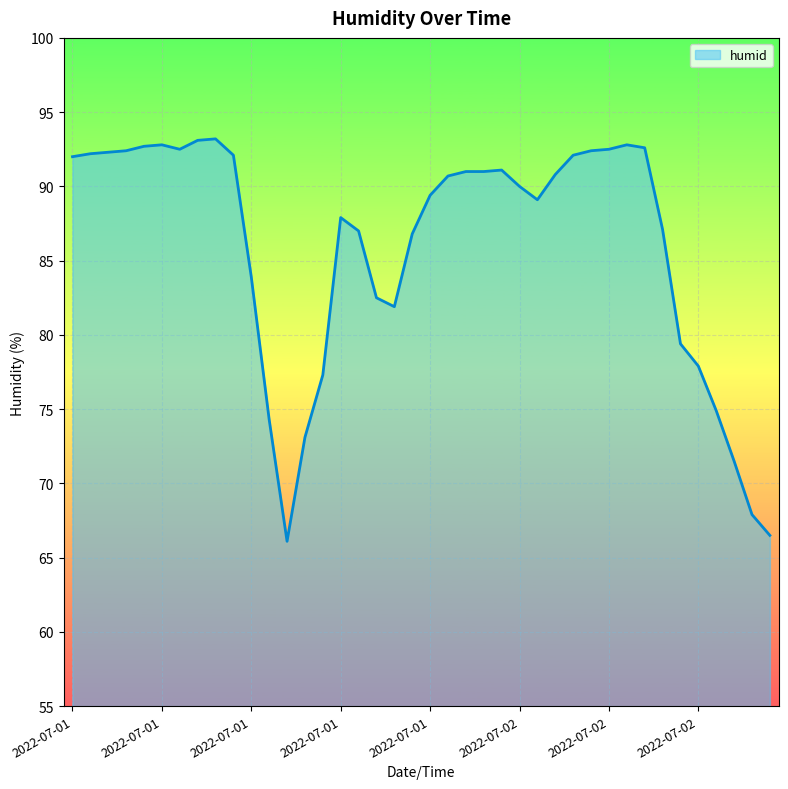

What is the difference between the maximum and minimum values?

27.1